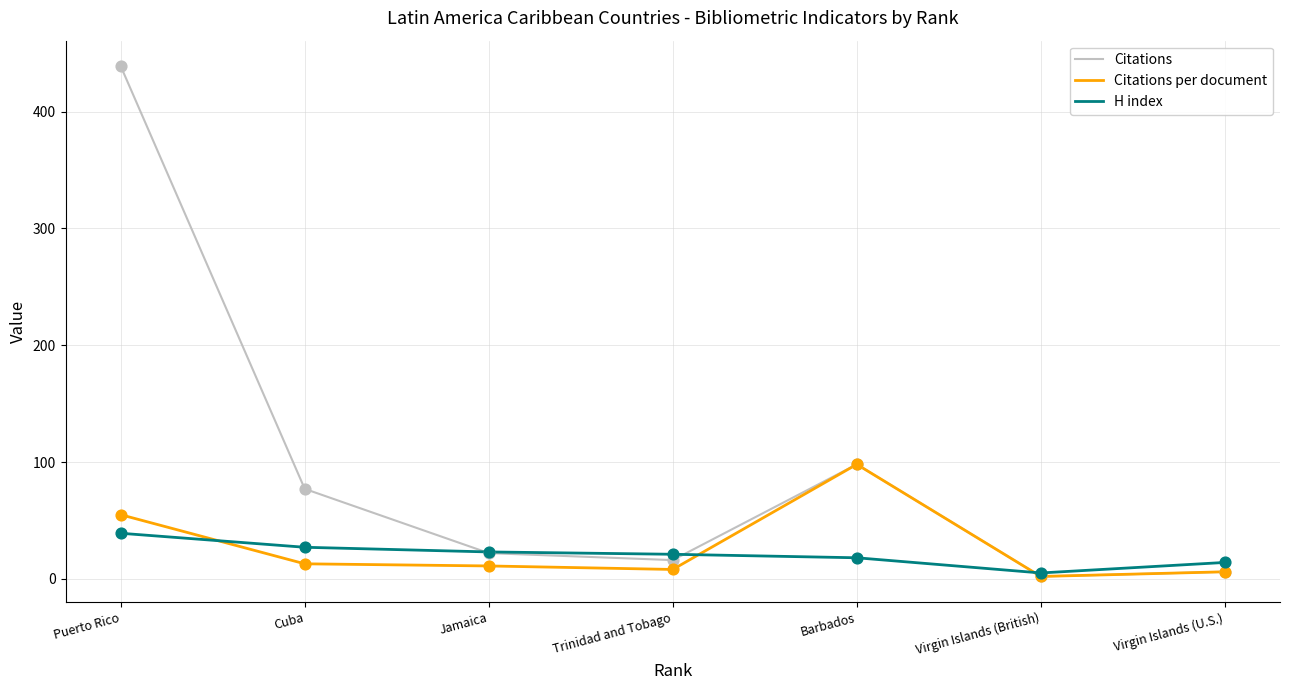

Which series has the largest range (max minus min)?

Citations